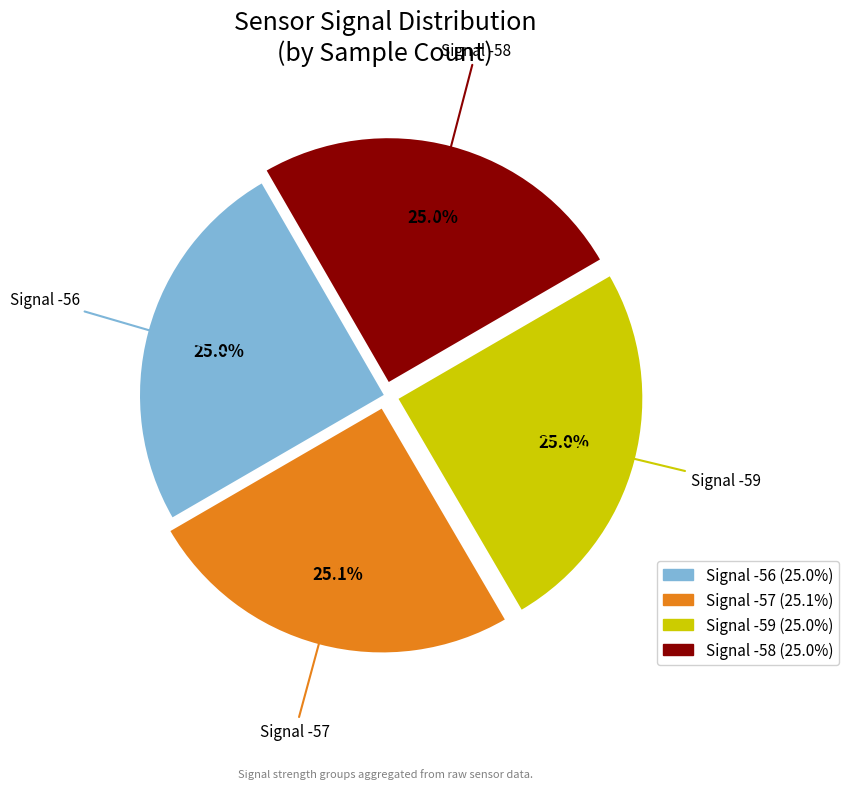

Is there any slice that represents more than half of the pie?

No